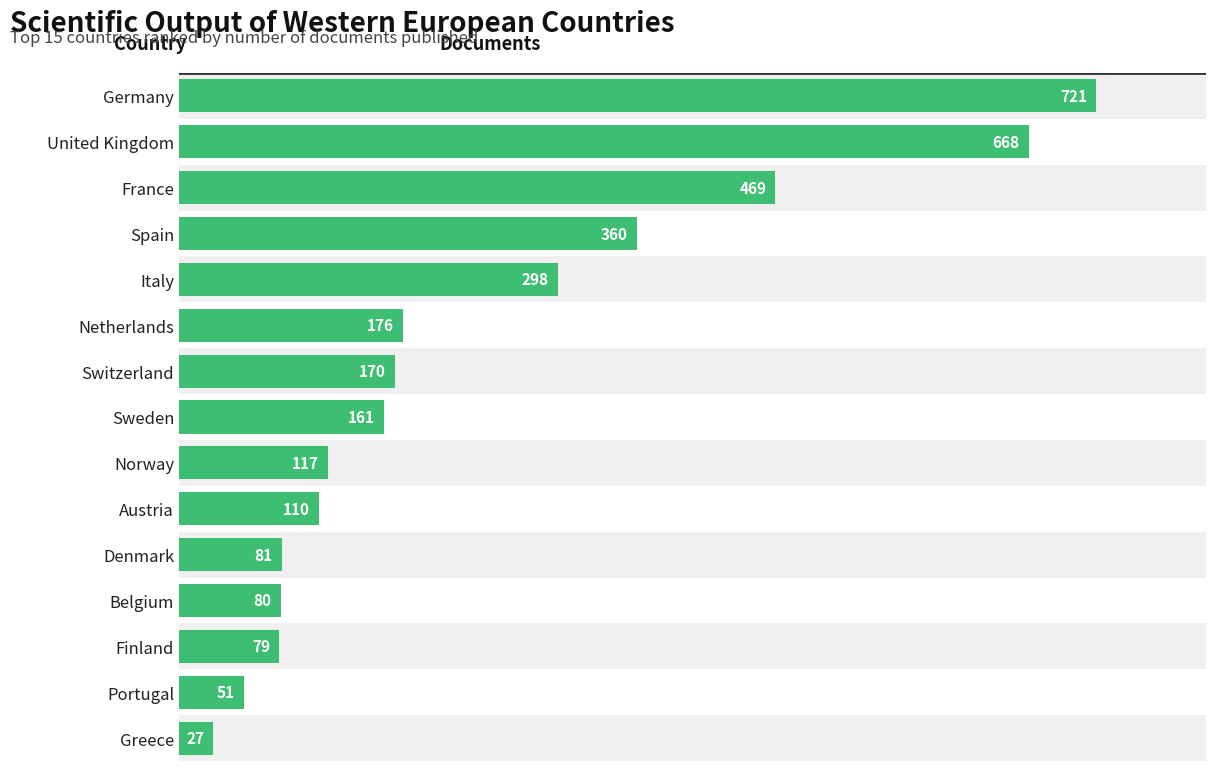

How many series are shown in this chart?

1